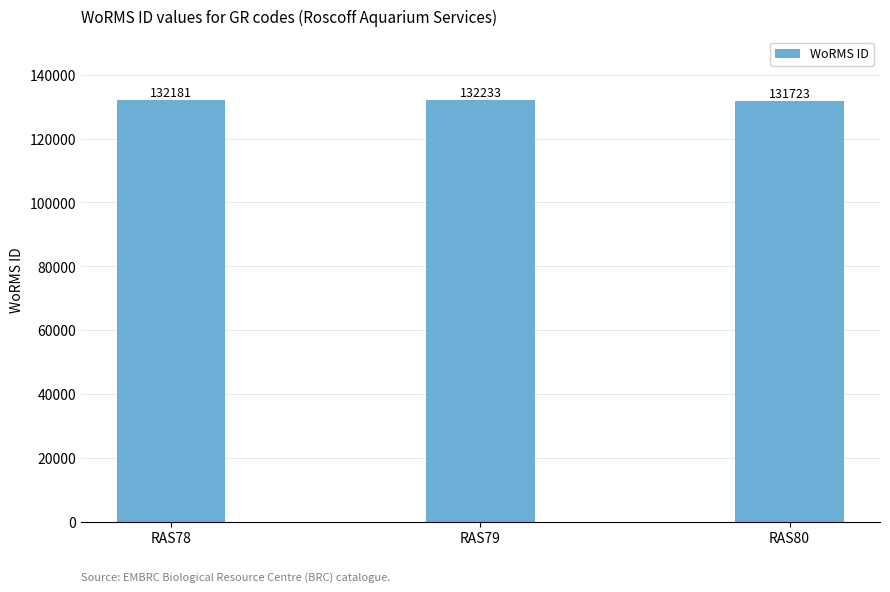

Are the bars grouped side by side (vs. stacked)?

No